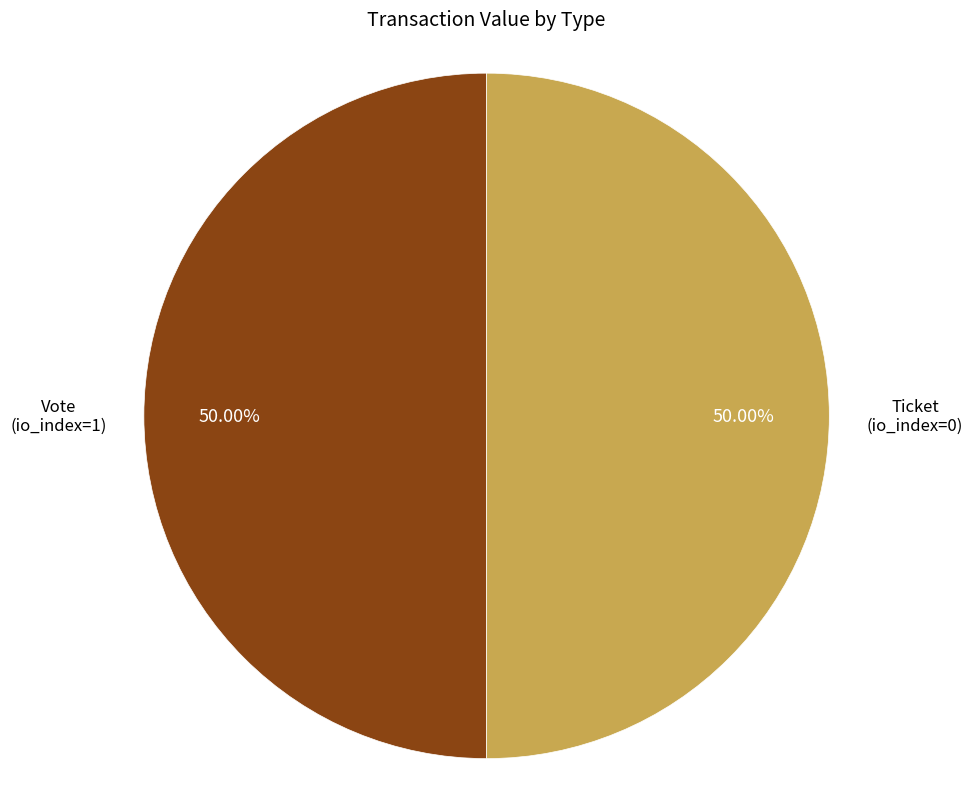

Approximately how many times larger is the value at Ticket compared to Vote?

1.0